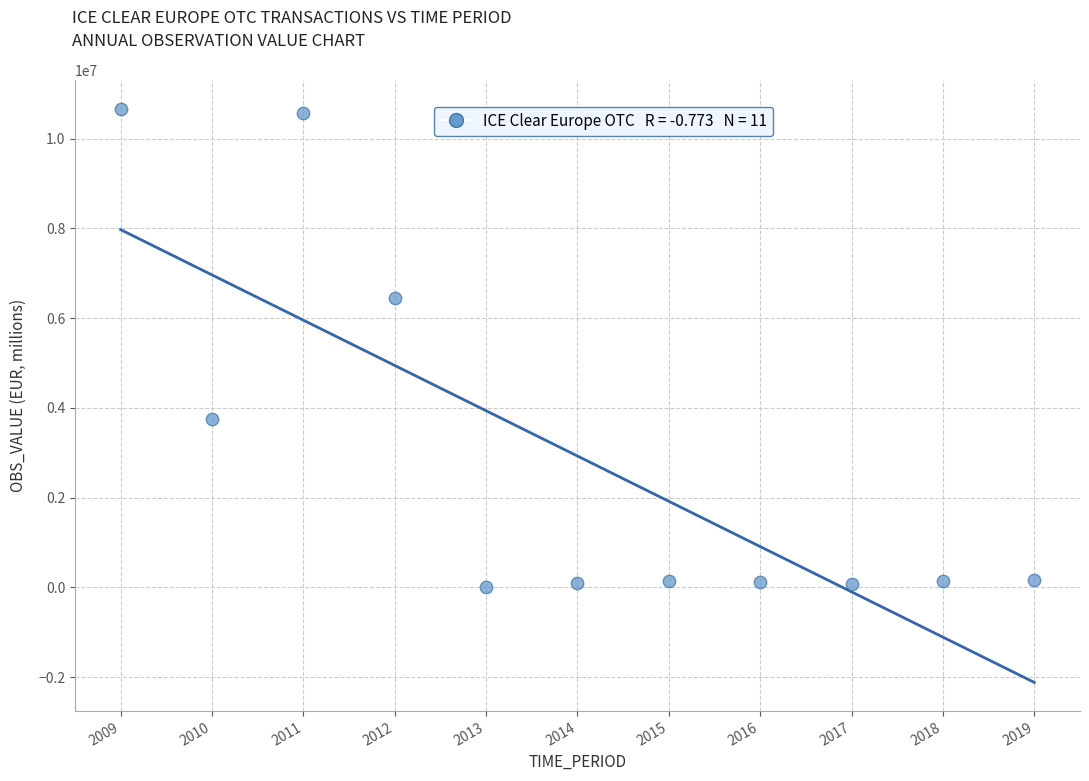

What is the average X value?

2014.0